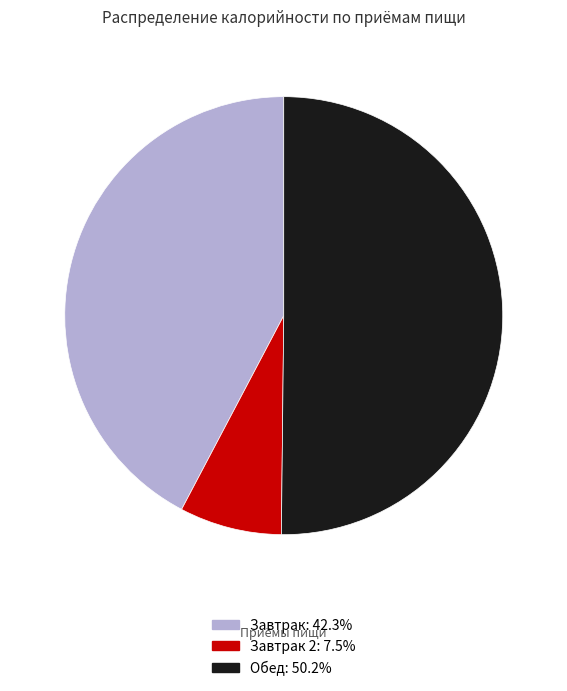

How many segments does this pie chart have?

3